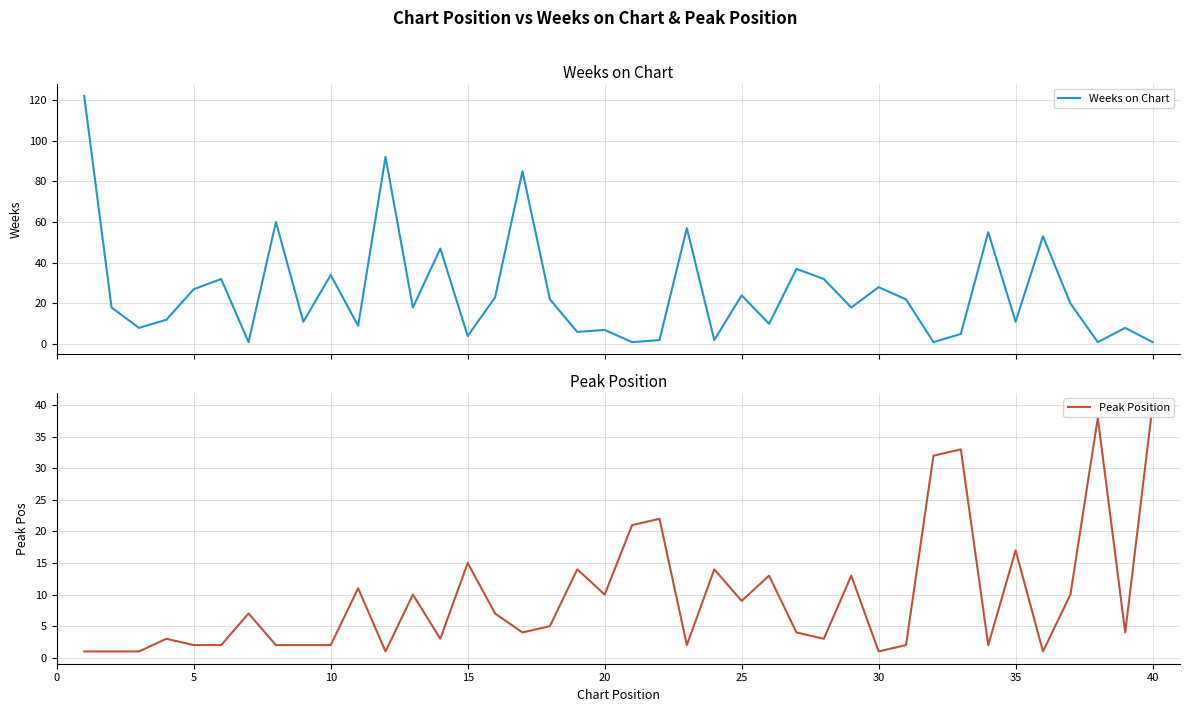

What is the difference between the second highest and second lowest values in the Peak Position series?

37